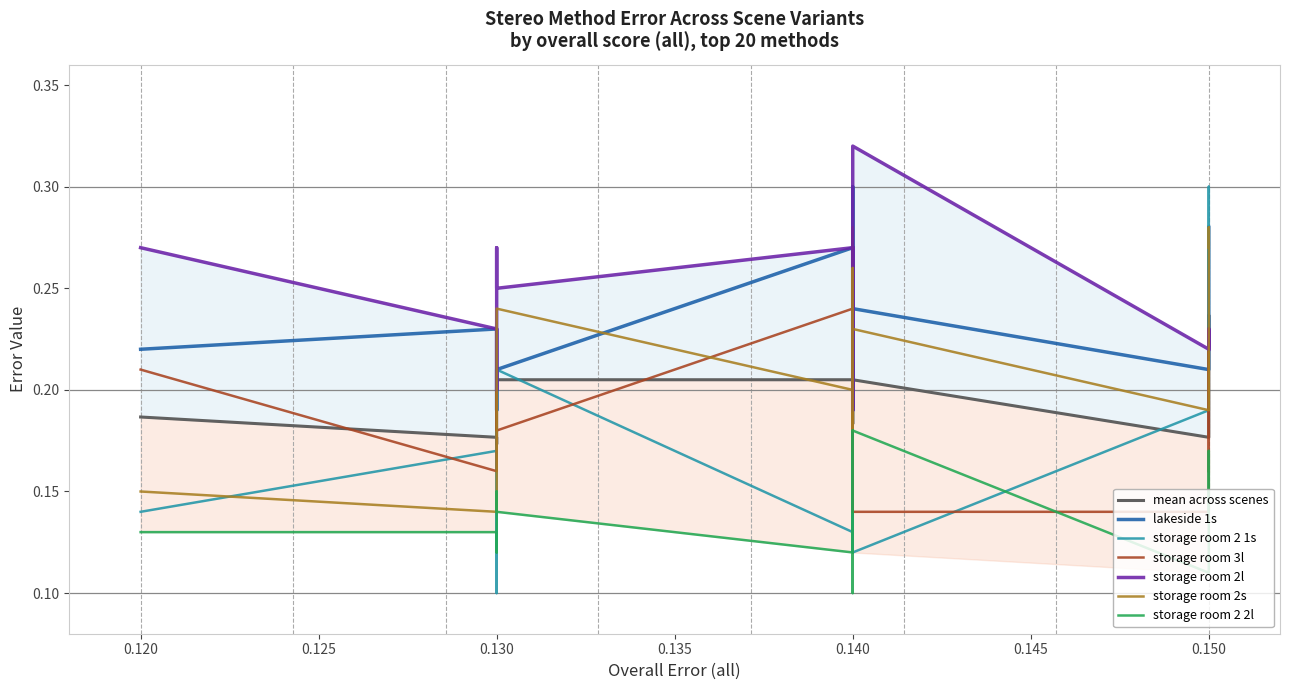

Is it true that storage room 3l equals 0.3 at 0.120?

False